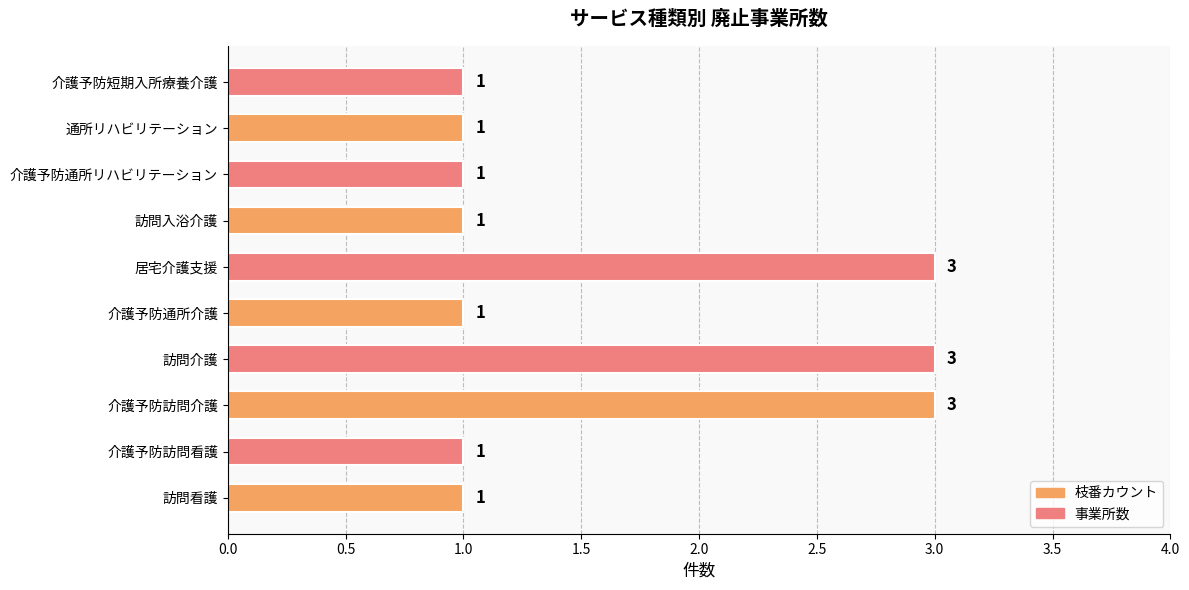

What is the greatest value displayed?

3